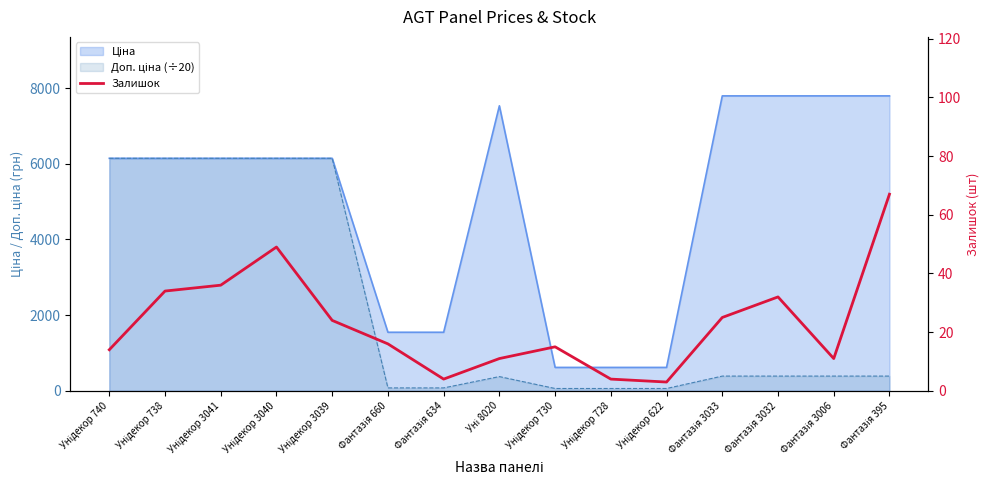

The value at Уні 8020 is 7. True or false?

False